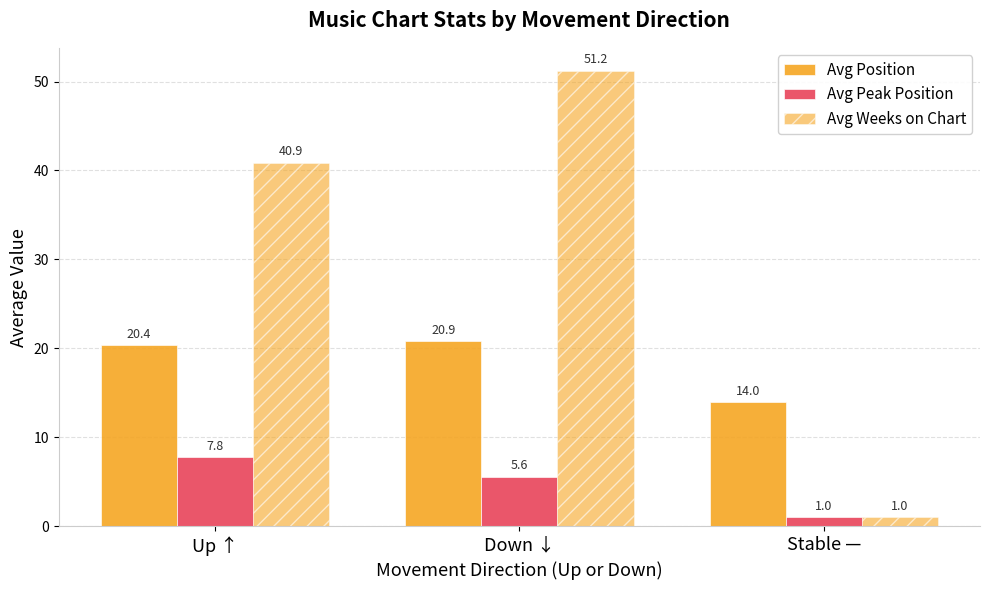

Count the number of data series in this chart.

3